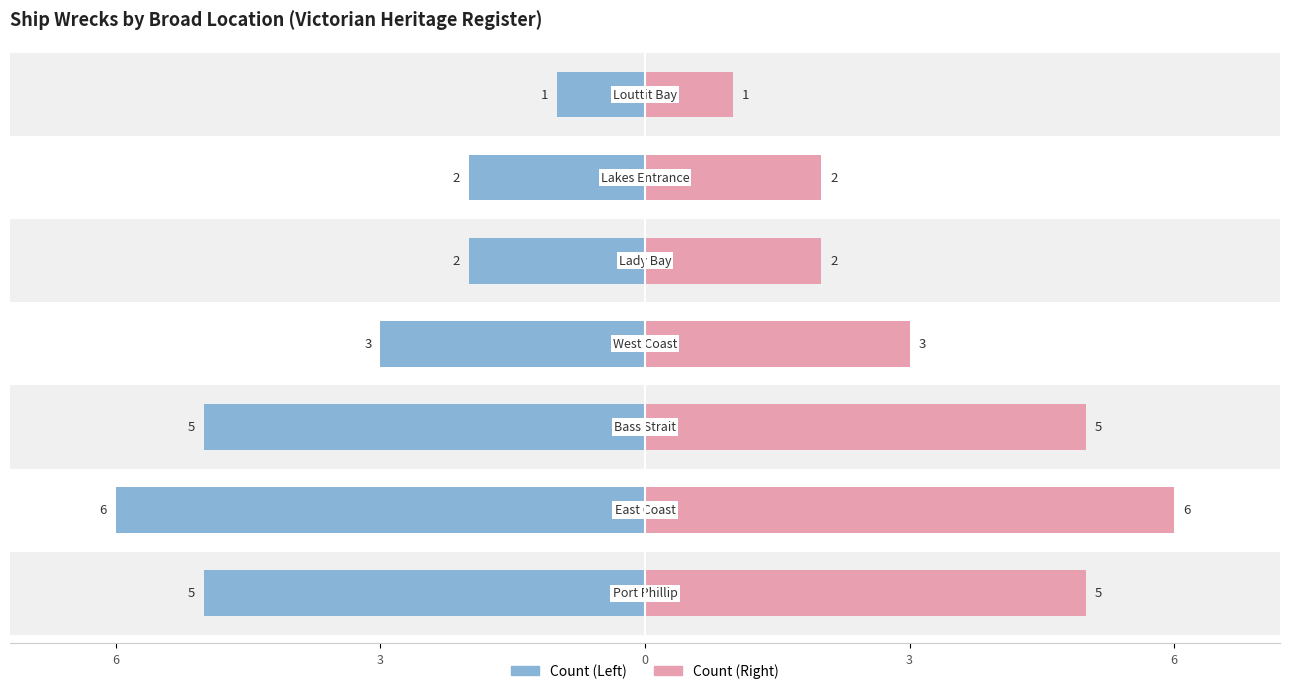

Is it true that Right Count equals 3 at 3?

True